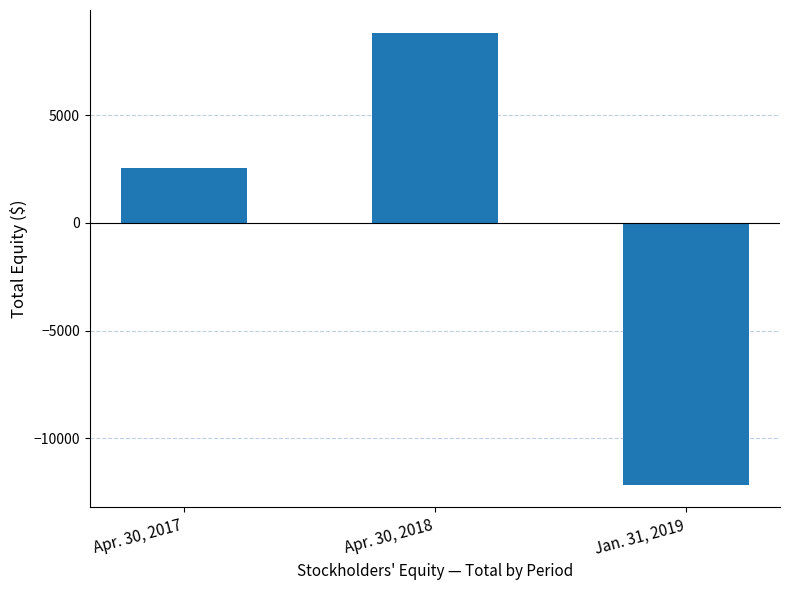

How many values are below 2542?

1